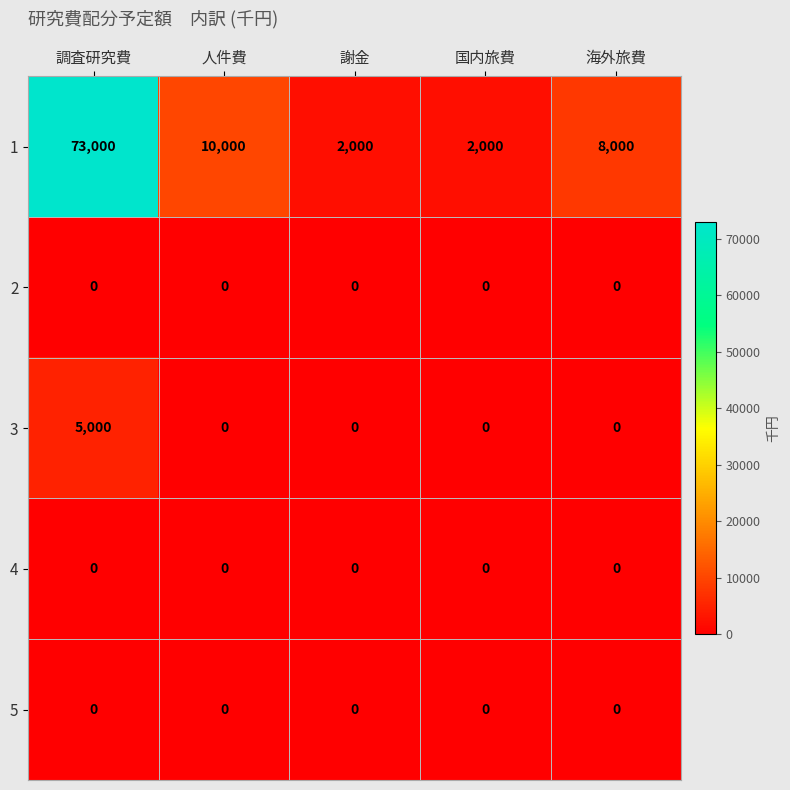

What is the total value across all series at 人件費?

10000